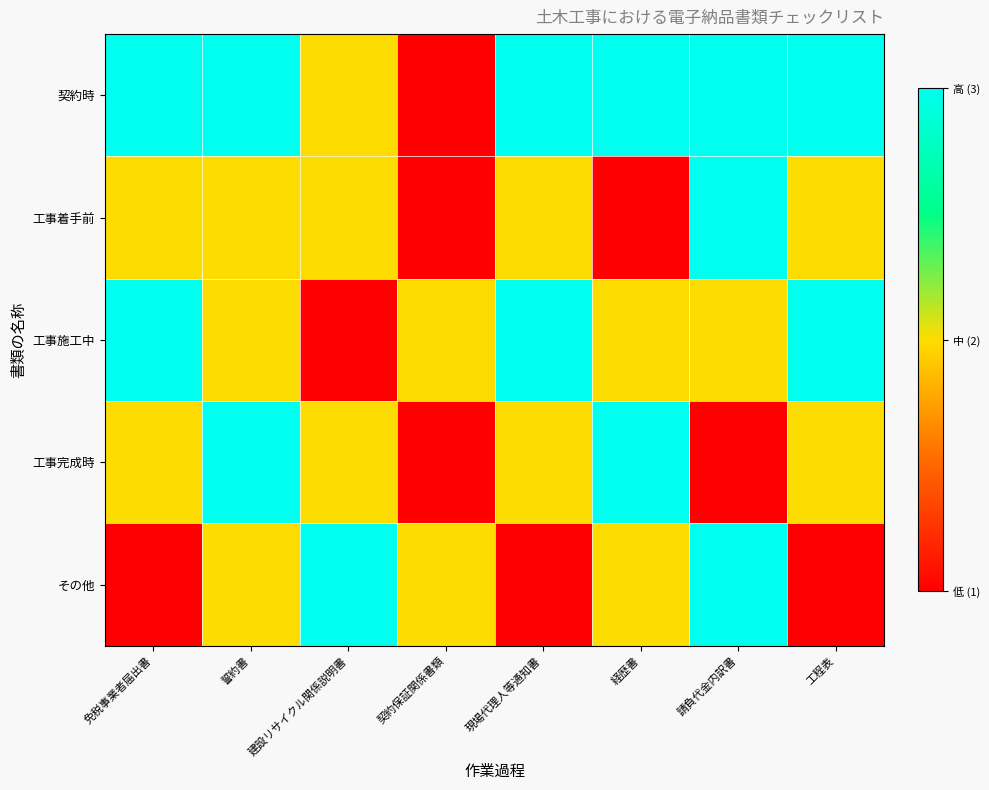

Reading left to right, transcribe all the data shown in this chart.

契約時: 免税事業者届出書=3	誓約書=3	建設リサイクル関係説明書=2	契約保証関係書類=1	現場代理人等通知書=3	経歴書=3	請負代金内訳書=3	工程表=3
工事着手前: 免税事業者届出書=2	誓約書=2	建設リサイクル関係説明書=2	契約保証関係書類=1	現場代理人等通知書=2	経歴書=1	請負代金内訳書=3	工程表=2
工事施工中: 免税事業者届出書=3	誓約書=2	建設リサイクル関係説明書=1	契約保証関係書類=2	現場代理人等通知書=3	経歴書=2	請負代金内訳書=2	工程表=3
工事完成時: 免税事業者届出書=2	誓約書=3	建設リサイクル関係説明書=2	契約保証関係書類=1	現場代理人等通知書=2	経歴書=3	請負代金内訳書=1	工程表=2
その他: 免税事業者届出書=1	誓約書=2	建設リサイクル関係説明書=3	契約保証関係書類=2	現場代理人等通知書=1	経歴書=2	請負代金内訳書=3	工程表=1